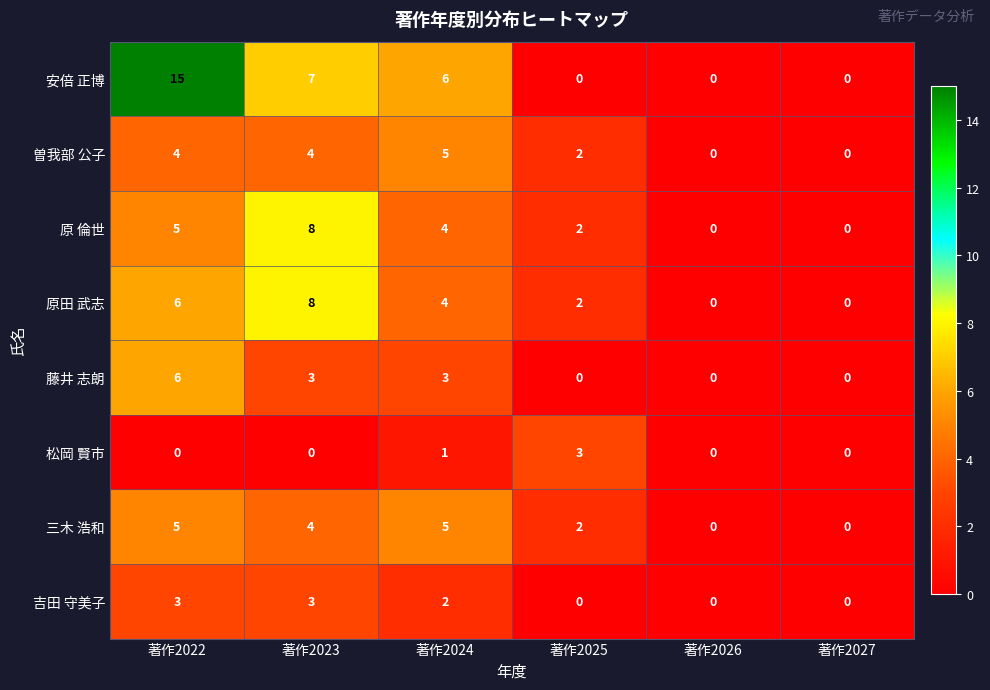

Is it true that 藤井 志朗 equals 0 at 著作2025?

True